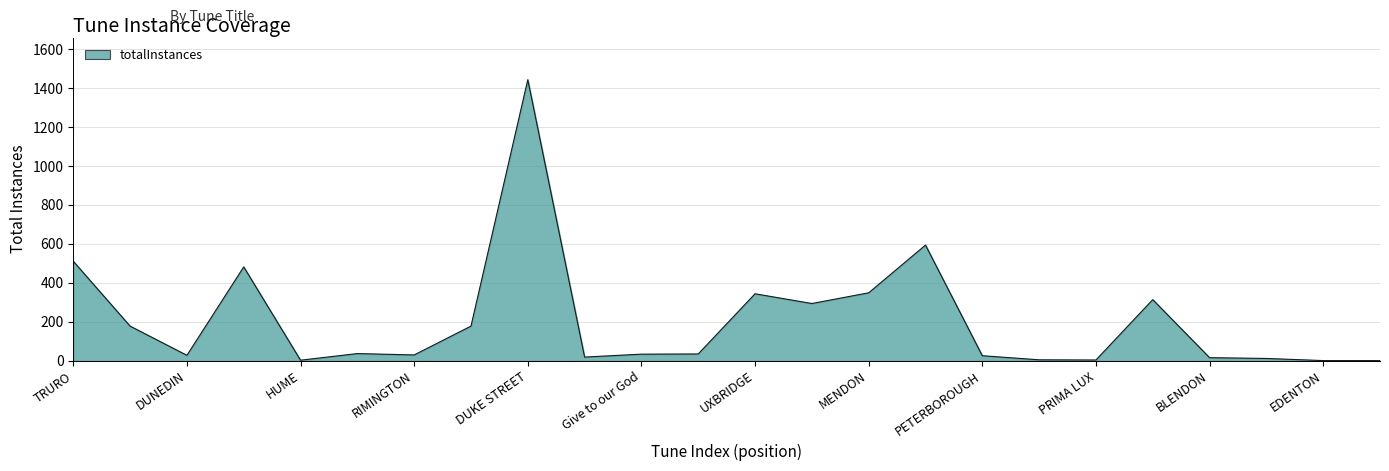

What is the difference between the maximum and minimum values?

1442